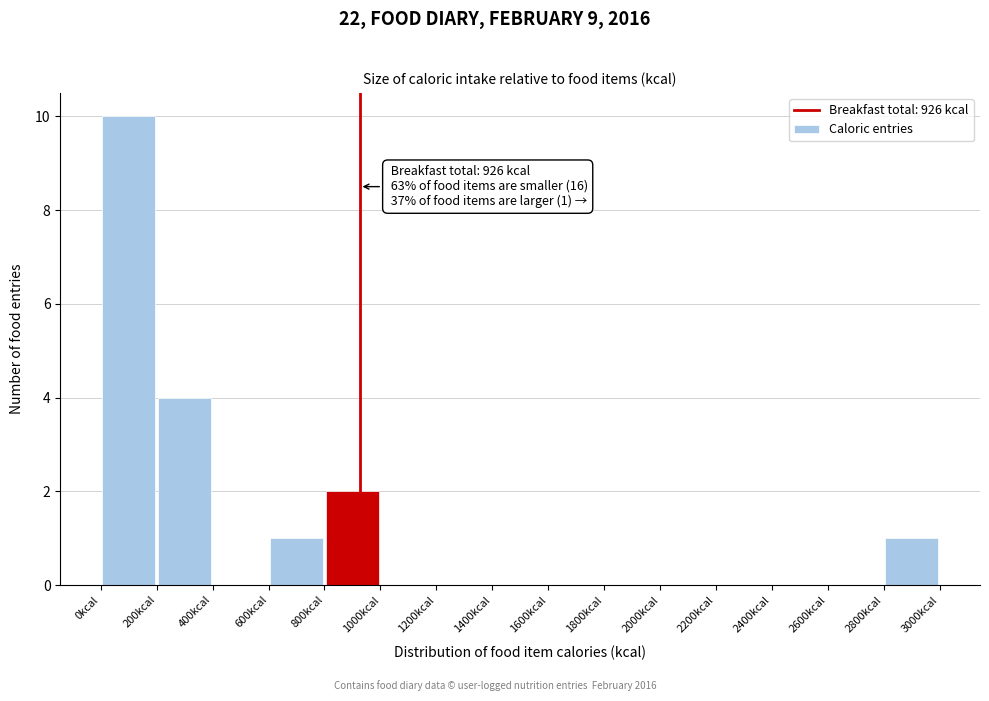

Over which range of the x-axis is the bar tallest?

0 to 200